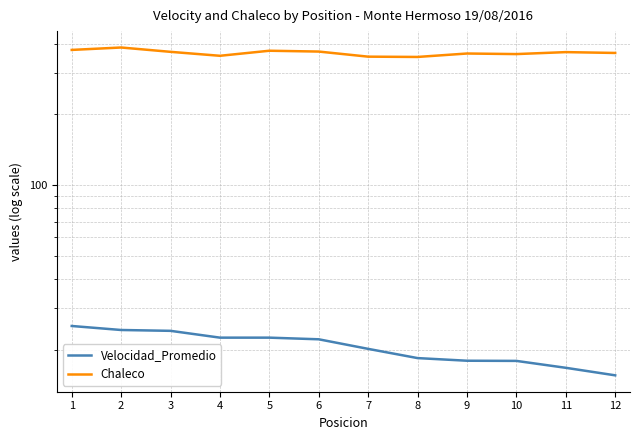

The Chaleco series shows 169.6 at 7. True or false?

False